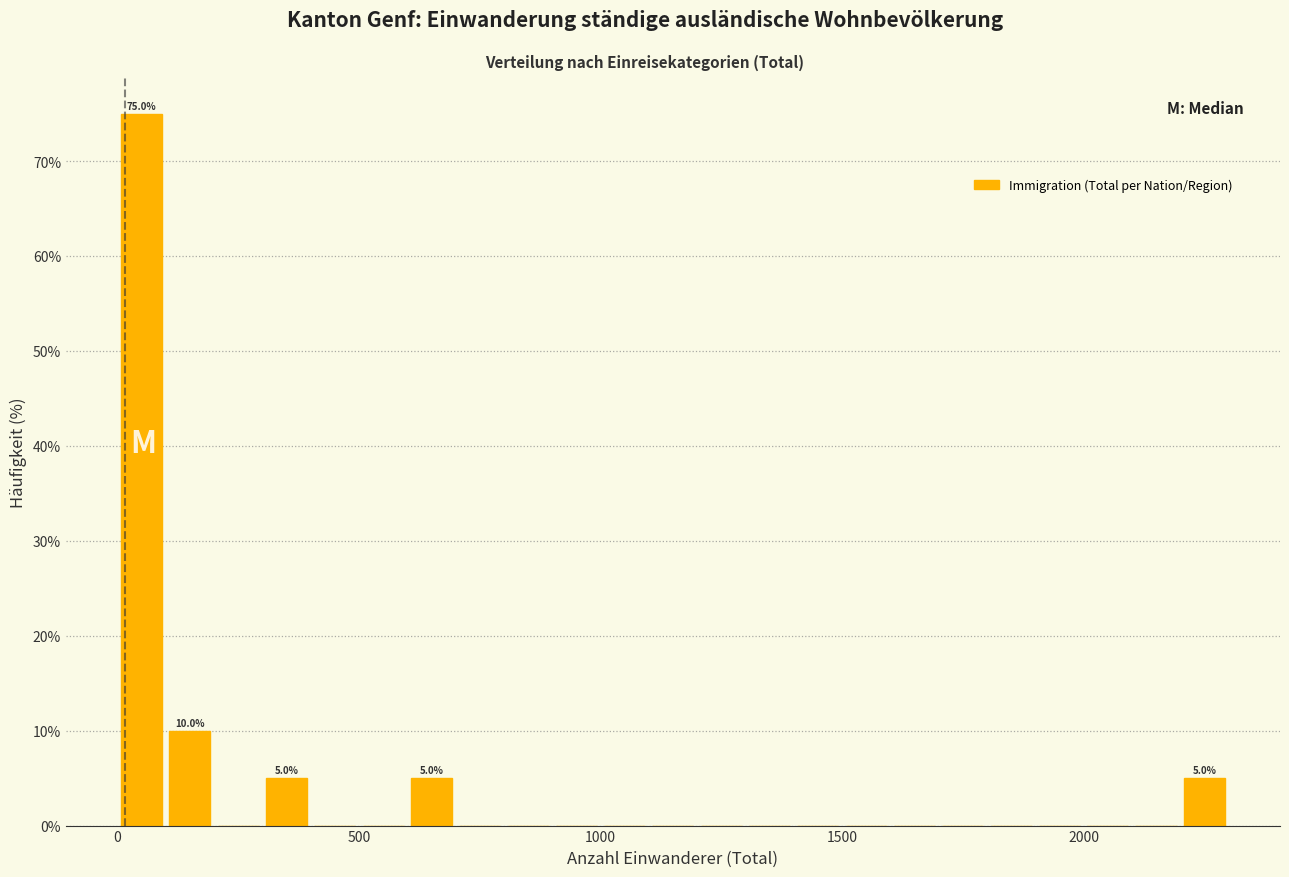

Read against the x-axis, roughly where is the centre of the tallest bar?

50